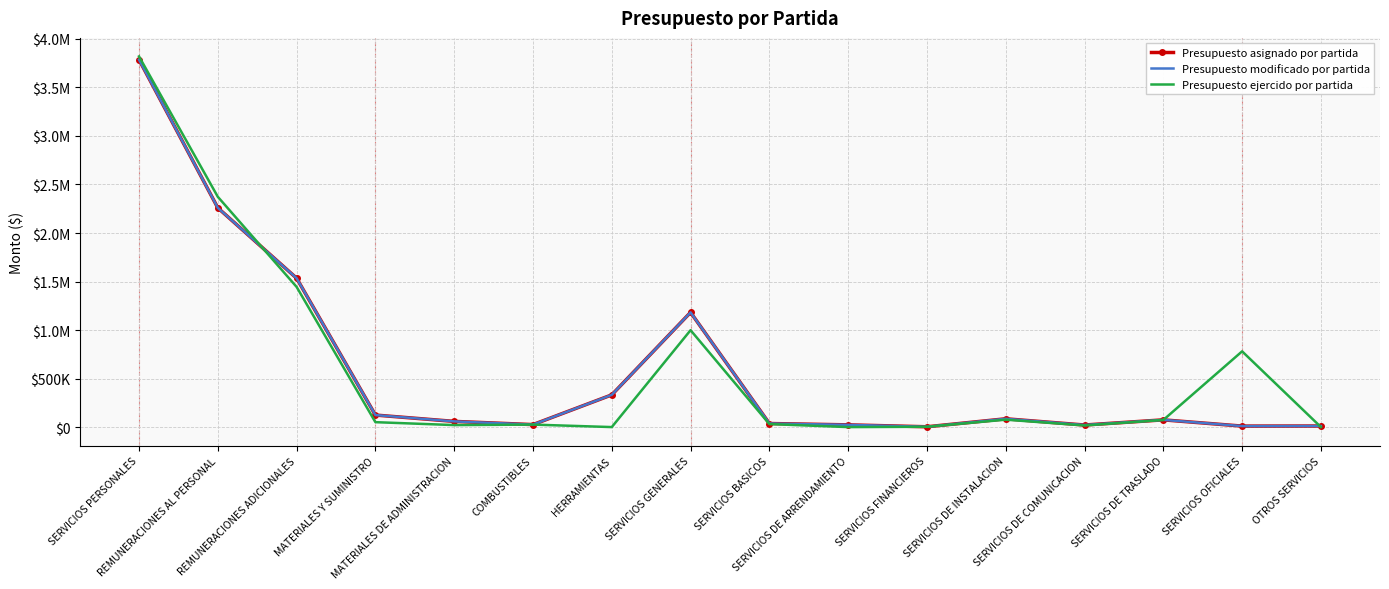

Where is the first local minimum for Presupuesto asignado por partida?

COMBUSTIBLES